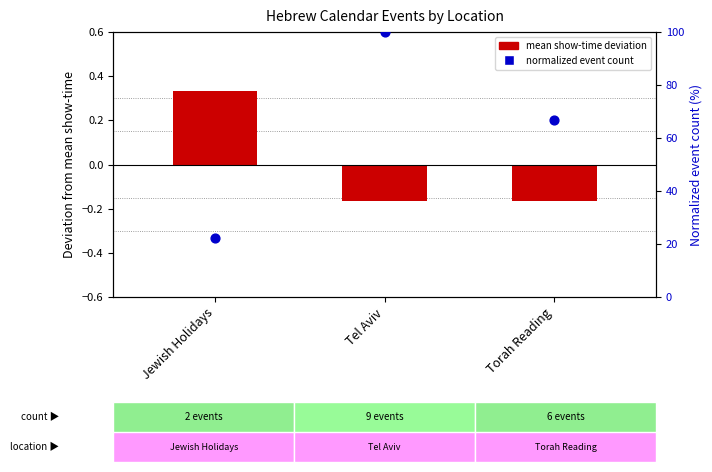

Which series has the largest Y range (max minus min)?

Normalized event count